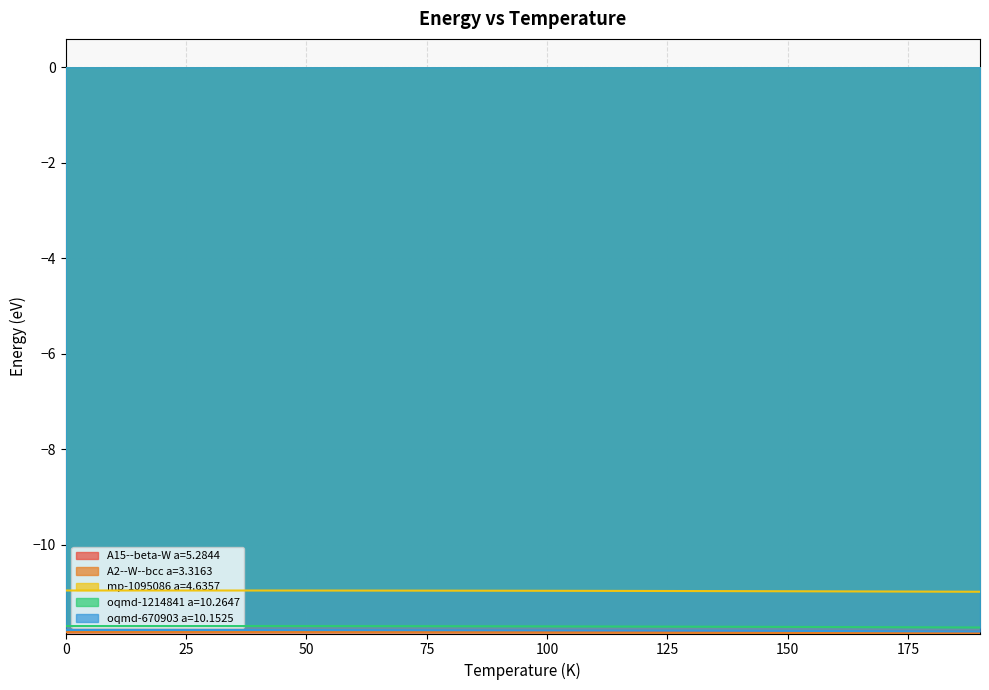

True or false: oqmd-670903 a=10.1525 and A15--beta-W a=5.2844 cross at least once.

False